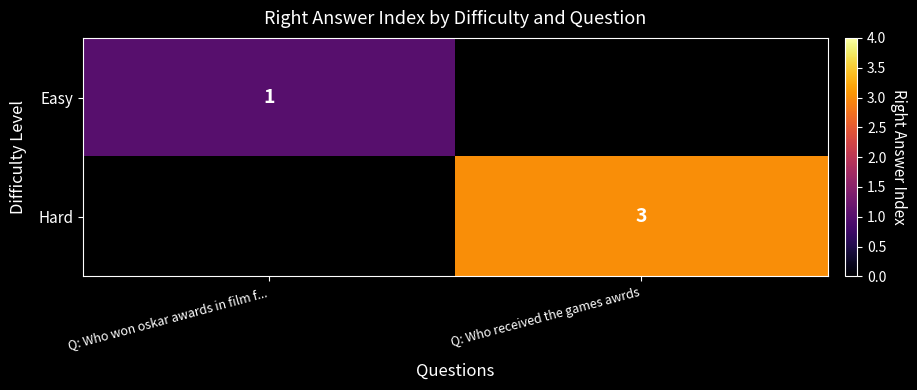

True or false: Easy has a value of 2 at Q: Who won oskar awards in film f....

False